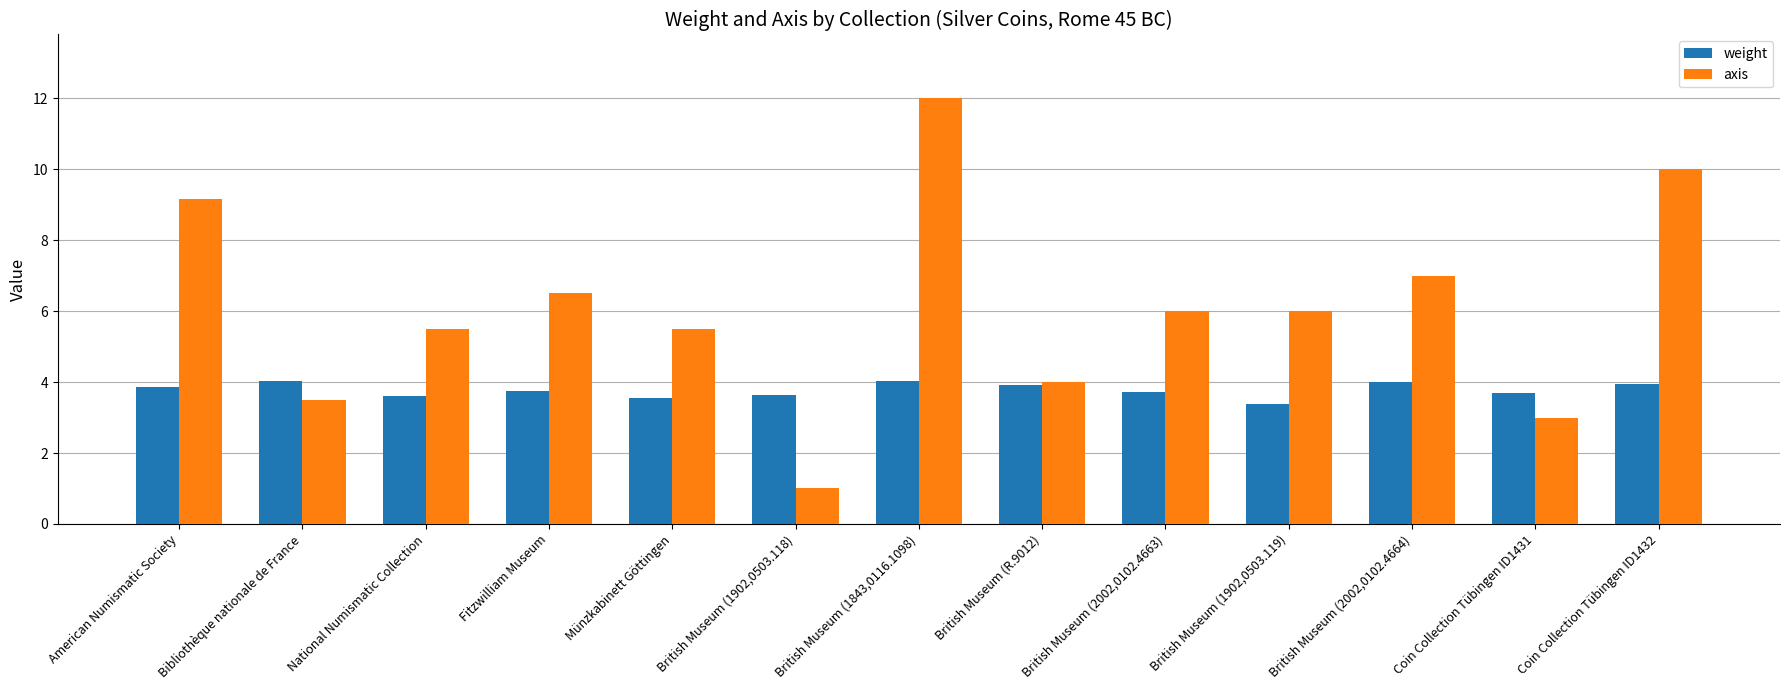

Which label corresponds to the largest value in the chart?

British Museum (1843,0116.1098)